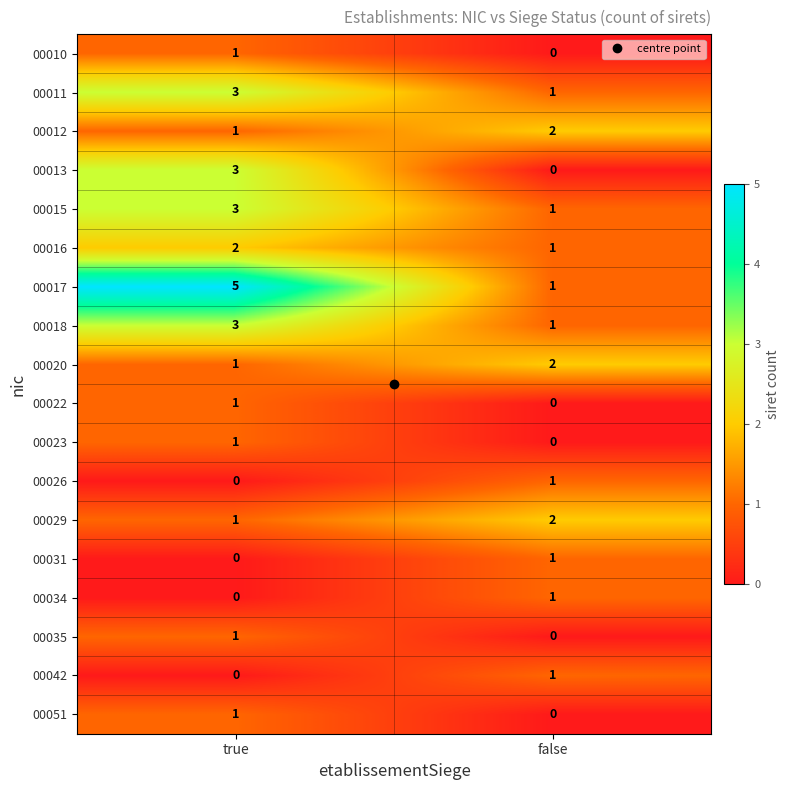

At which category does the chart reach its peak across all series?

true